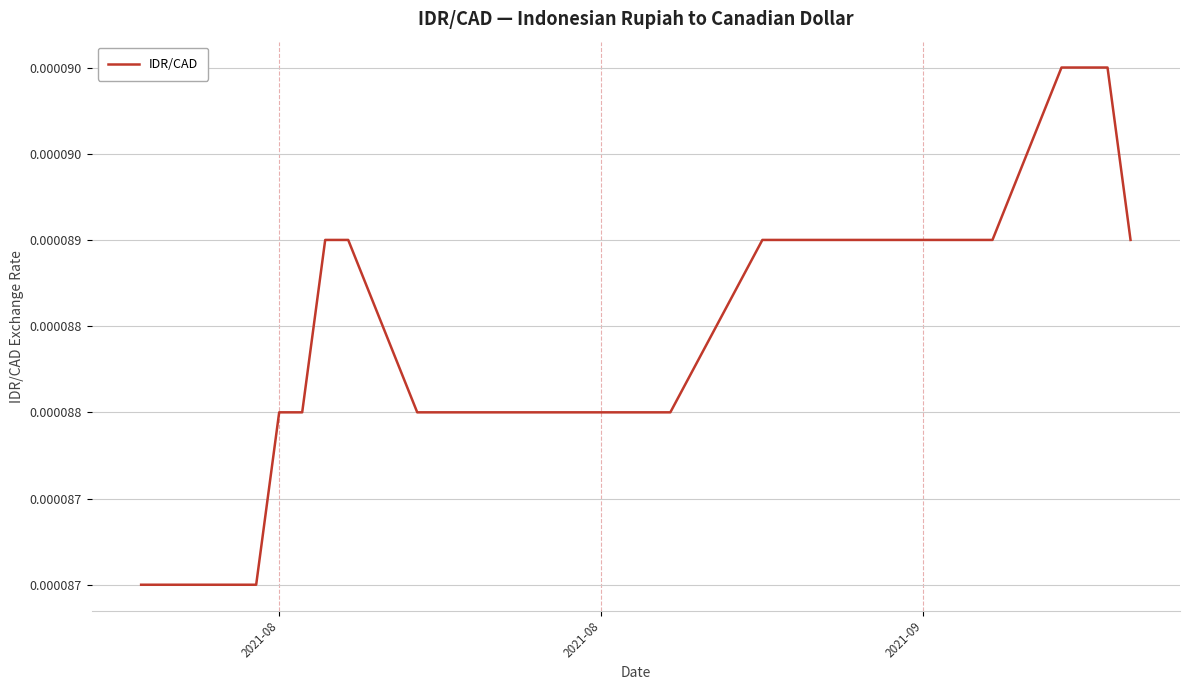

Does the chart have visible grid lines?

Yes